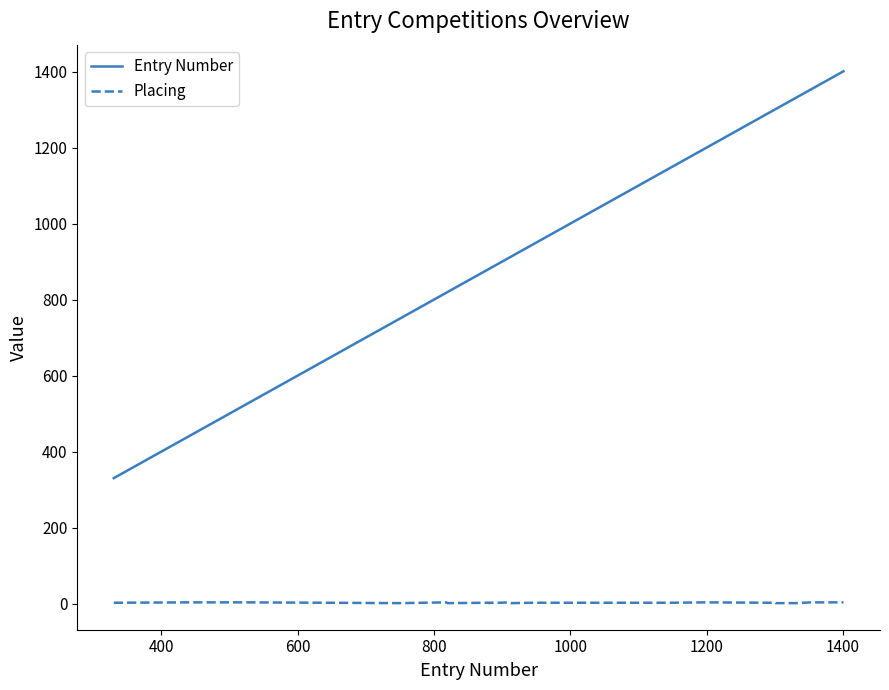

How many Placing values are between 1 and 3?

27